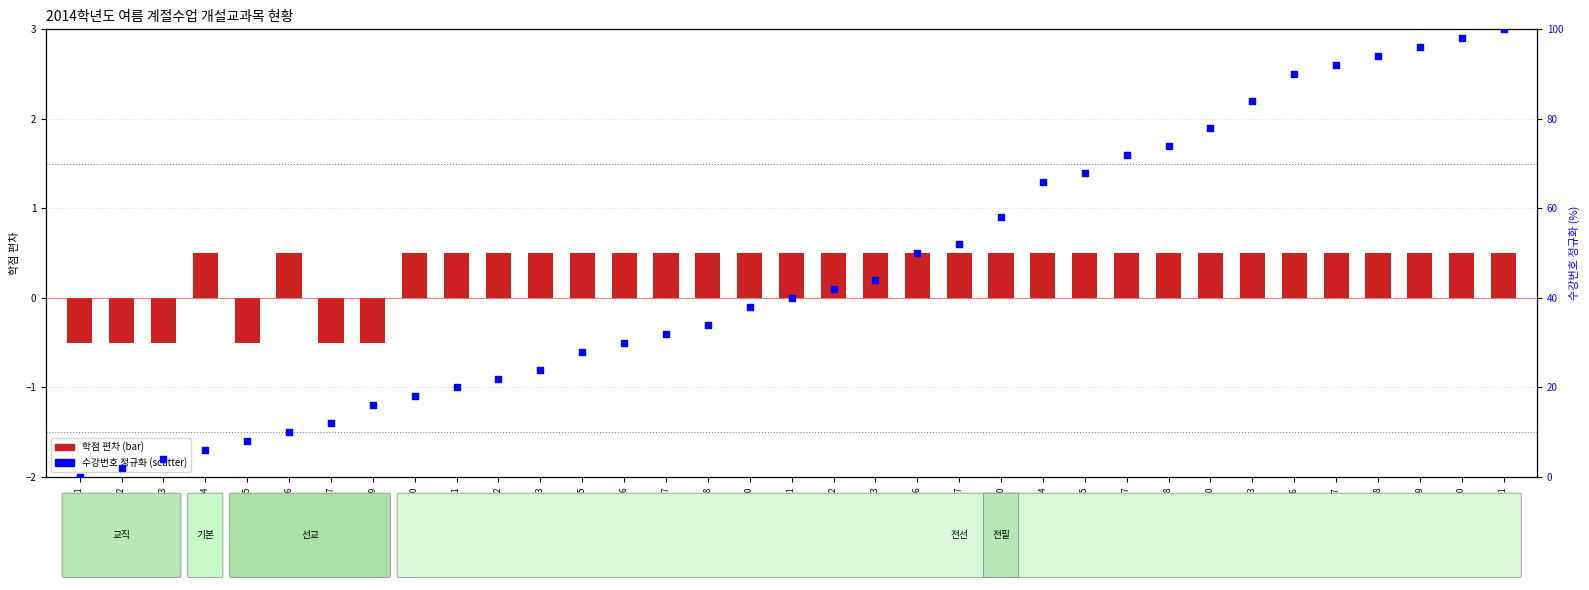

Which series has the largest total across all categories?

수강번호 (정규화)